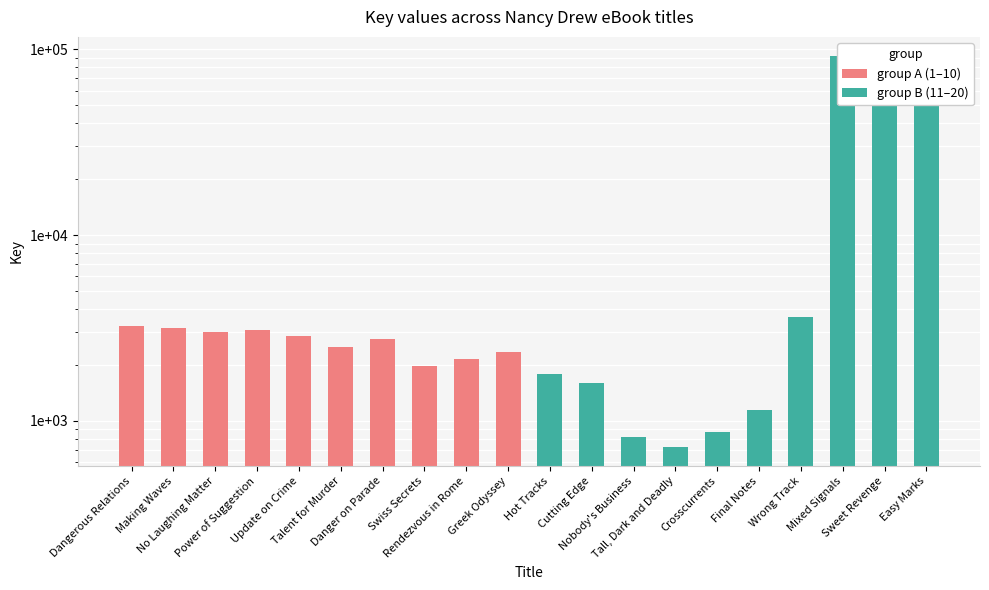

What is the sum of all group A (1–10) values?

27081